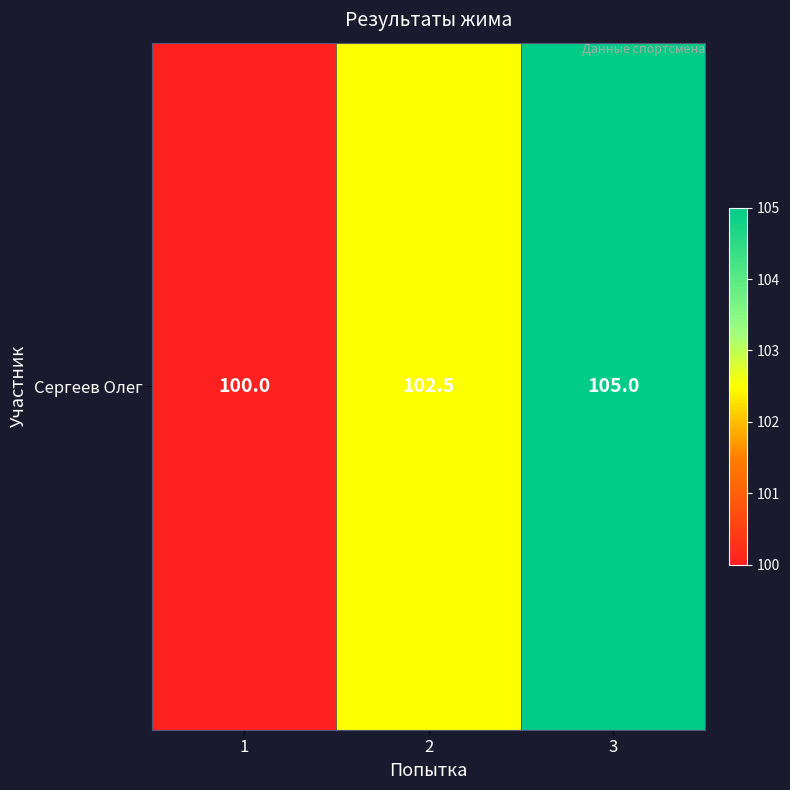

What is the sum of the values at 1 and 2?

202.5